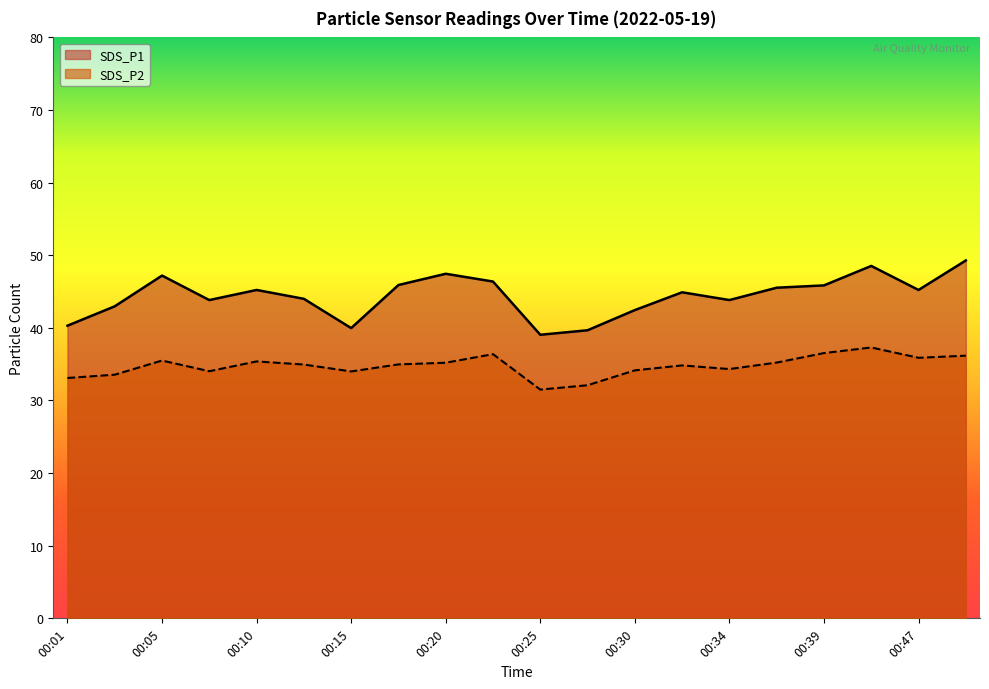

Reading right to left, extract all data points from this chart.

SDS_P1: 49.3	45.2	48.5	45.9	45.5	43.8	44.9	42.5	39.7	39.0	46.4	47.5	45.9	40.0	44.0	45.2	43.8	47.2	43.0	40.3
SDS_P2: 36.2	35.9	37.3	36.5	35.2	34.3	34.8	34.1	32.1	31.5	36.4	35.2	35.0	34.0	35.0	35.4	34.0	35.5	33.5	33.1